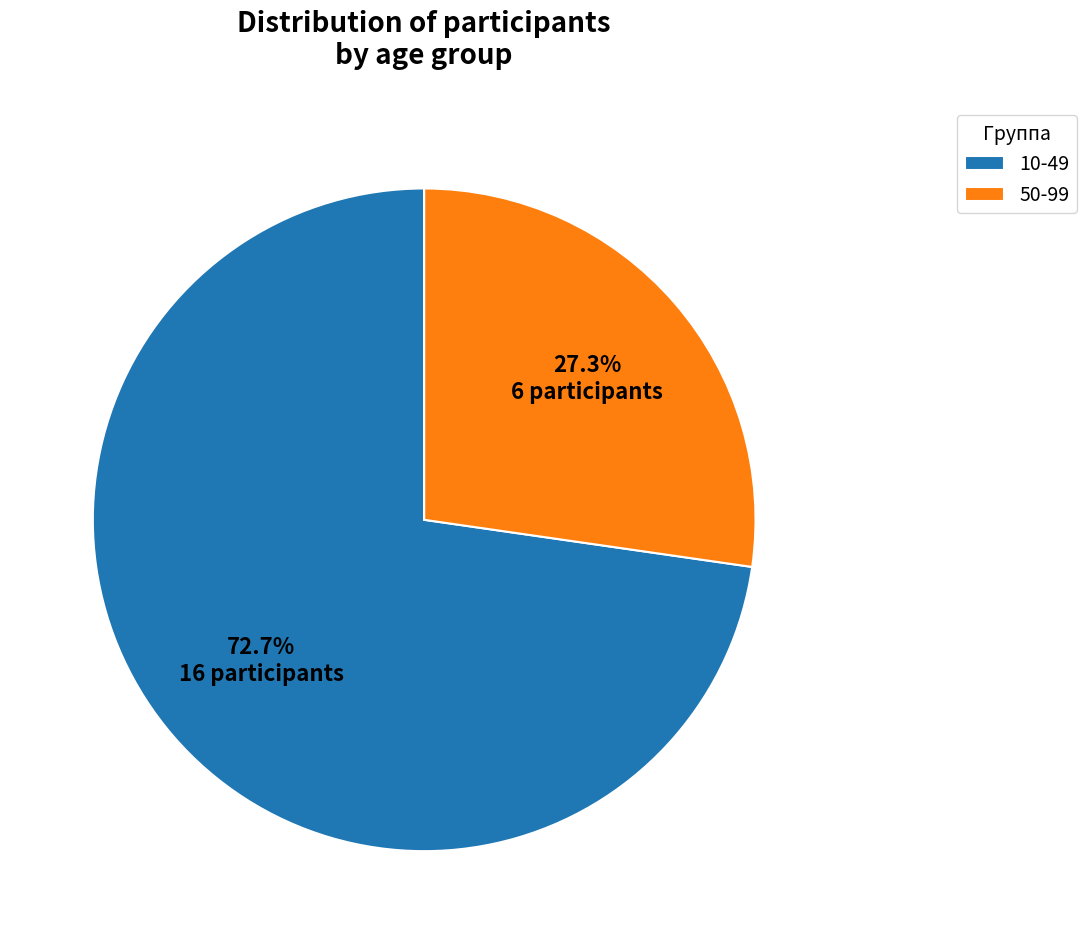

Which slice is the largest?

10-49